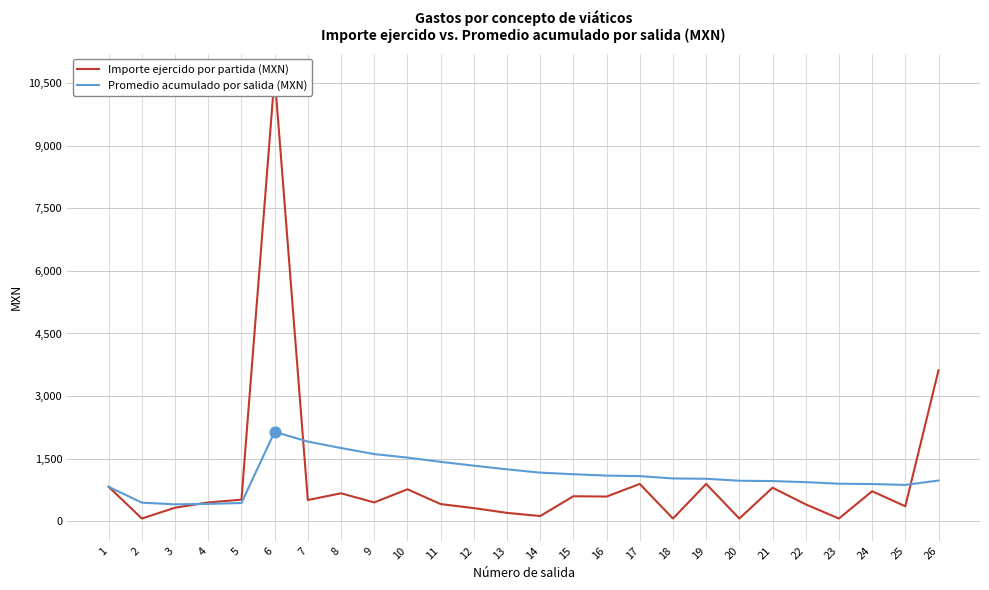

Which series reaches the minimum Y coordinate?

Importe ejercido por partida (MXN)